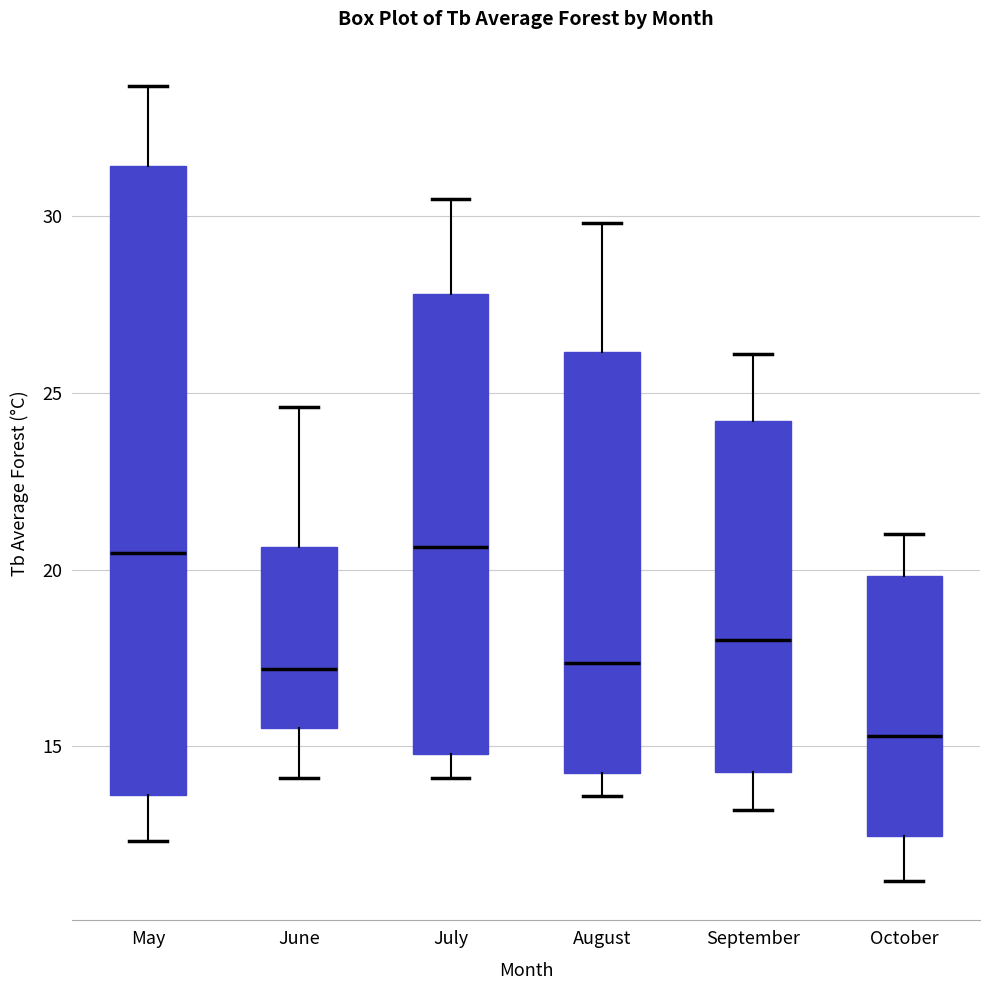

Which box's median line is the lowest?

October